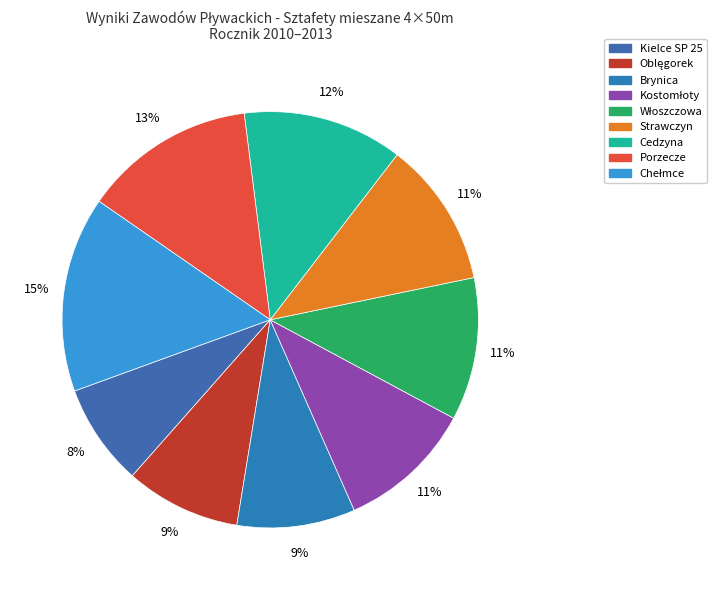

How many segments does this pie chart have?

9